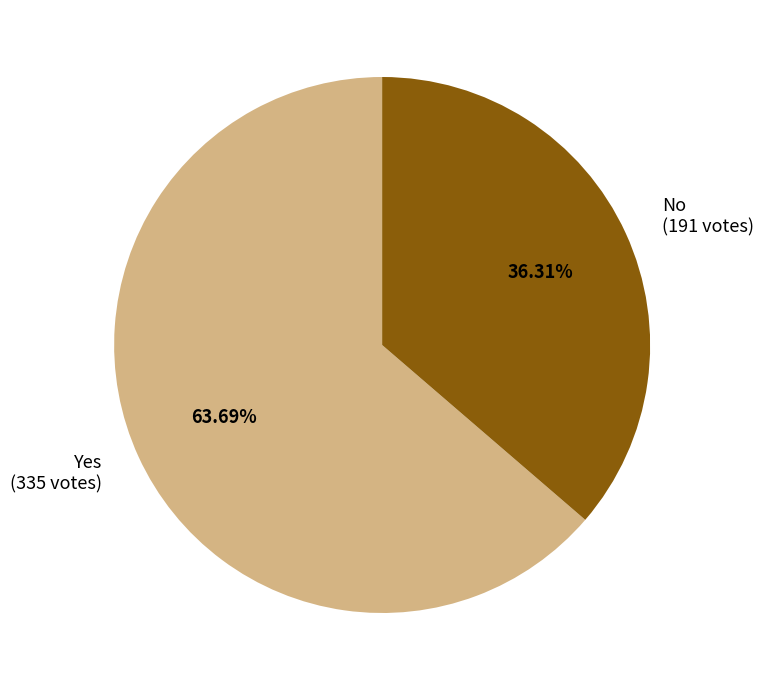

Is Yes (335 votes) the majority of the pie?

Yes